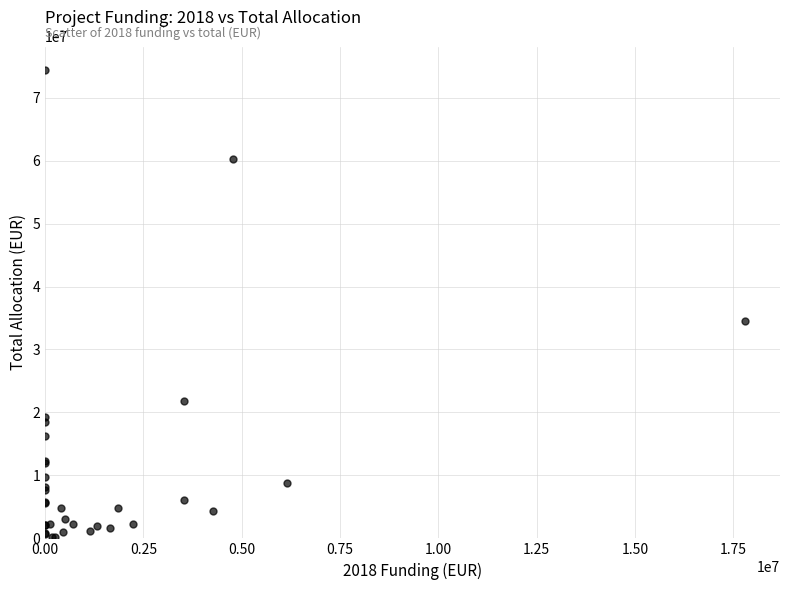

What Y value in the scatter plot is closest to 37295306?

34459166.9